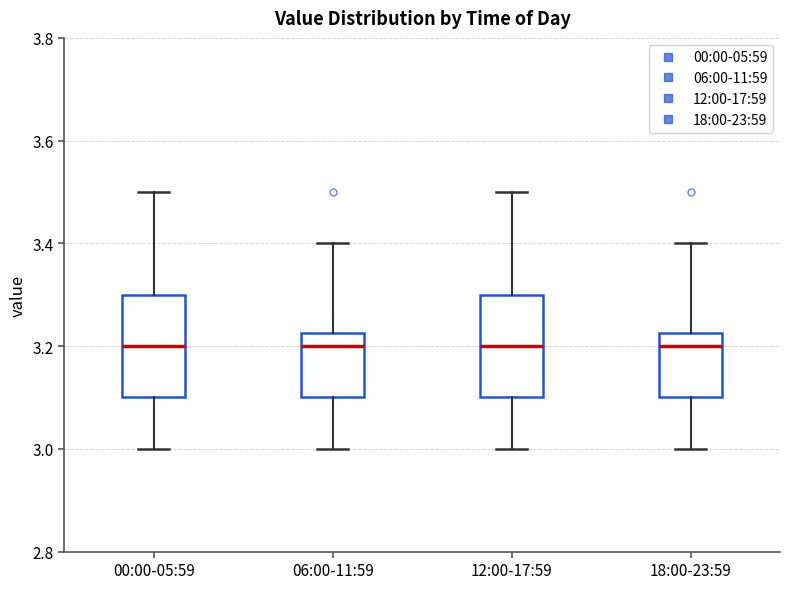

Reading left to right, transcribe this box plot: for each box, give where its median line is, the range the box spans, and where its two whiskers end, as read against the y-axis. The values are not printed on the chart, so give them approximately, as read against the axis.

00:00-05:59: median 3.20, box 3.10 to 3.30, whiskers 3.00 to 3.50
06:00-11:59: median 3.20, box 3.10 to 3.22, whiskers 3.00 to 3.40
12:00-17:59: median 3.20, box 3.10 to 3.30, whiskers 3.00 to 3.50
18:00-23:59: median 3.20, box 3.10 to 3.22, whiskers 3.00 to 3.40